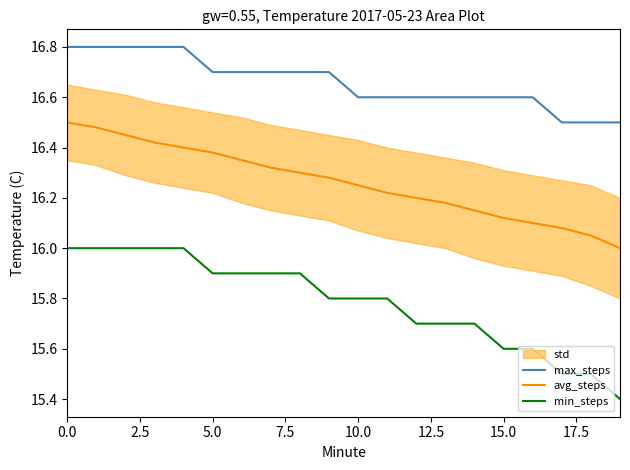

List the series in order of their peak value, highest first.

max_steps, avg_steps, min_steps